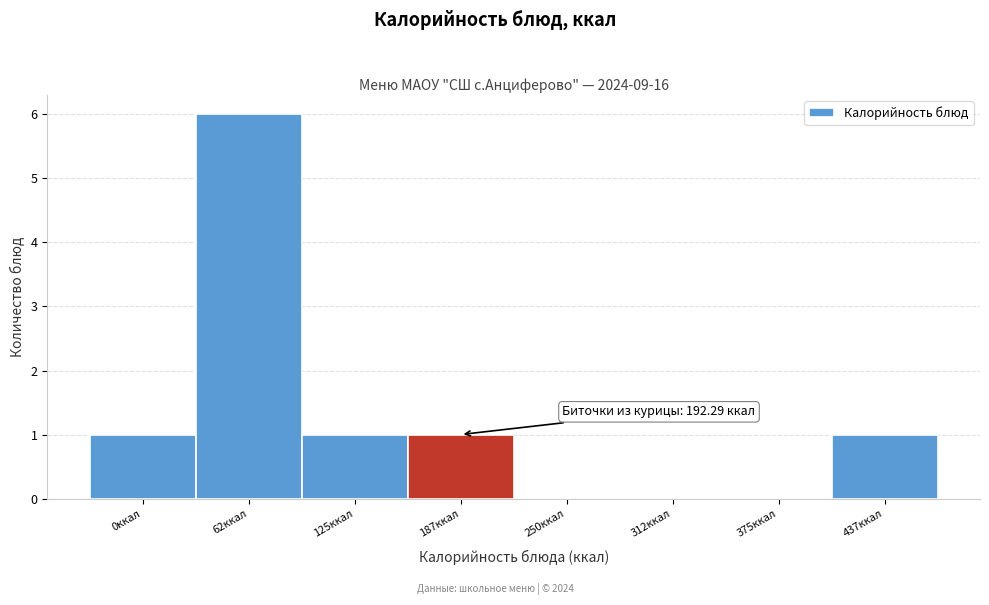

Reading left to right, extract all data points from this chart.

0ккал=1	62ккал=6	125ккал=1	187ккал=1	250ккал=0	312ккал=0	375ккал=0	437ккал=1